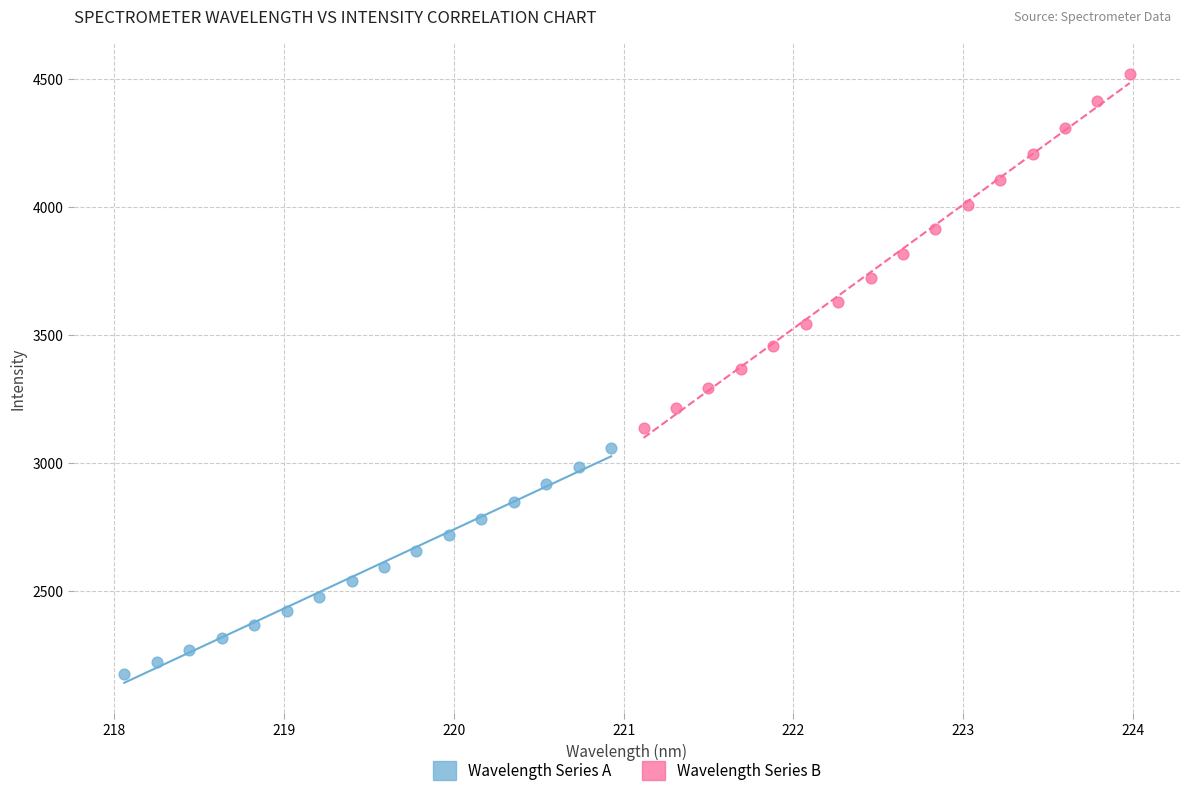

What are all the series names shown in the legend?

Wavelength Series A, Wavelength Series B